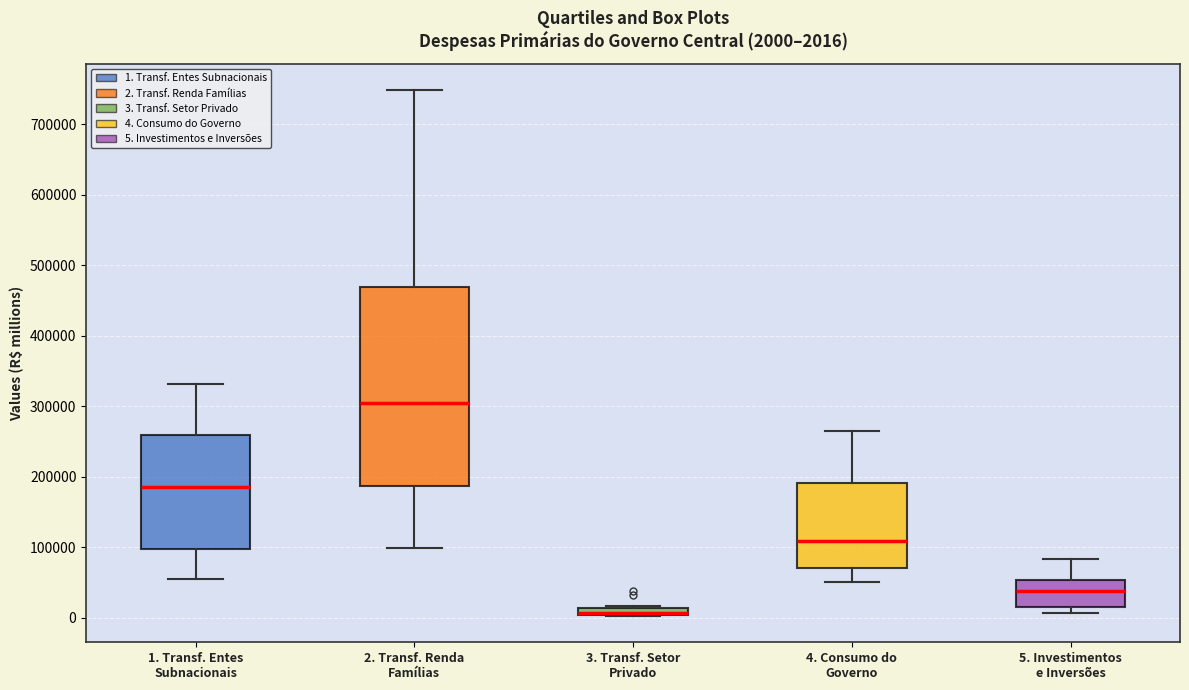

Comparing the boxes themselves (not the whiskers), which one is the tallest?

2. Transf. Renda Famílias